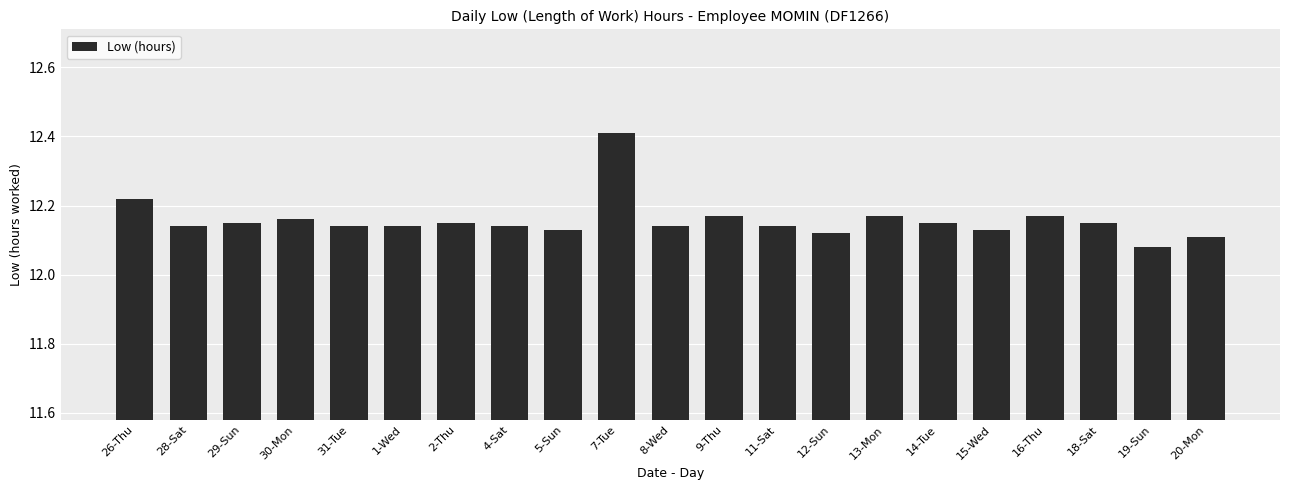

Approximately how many times larger is the value at 11-Sat compared to 15-Wed?

1.0